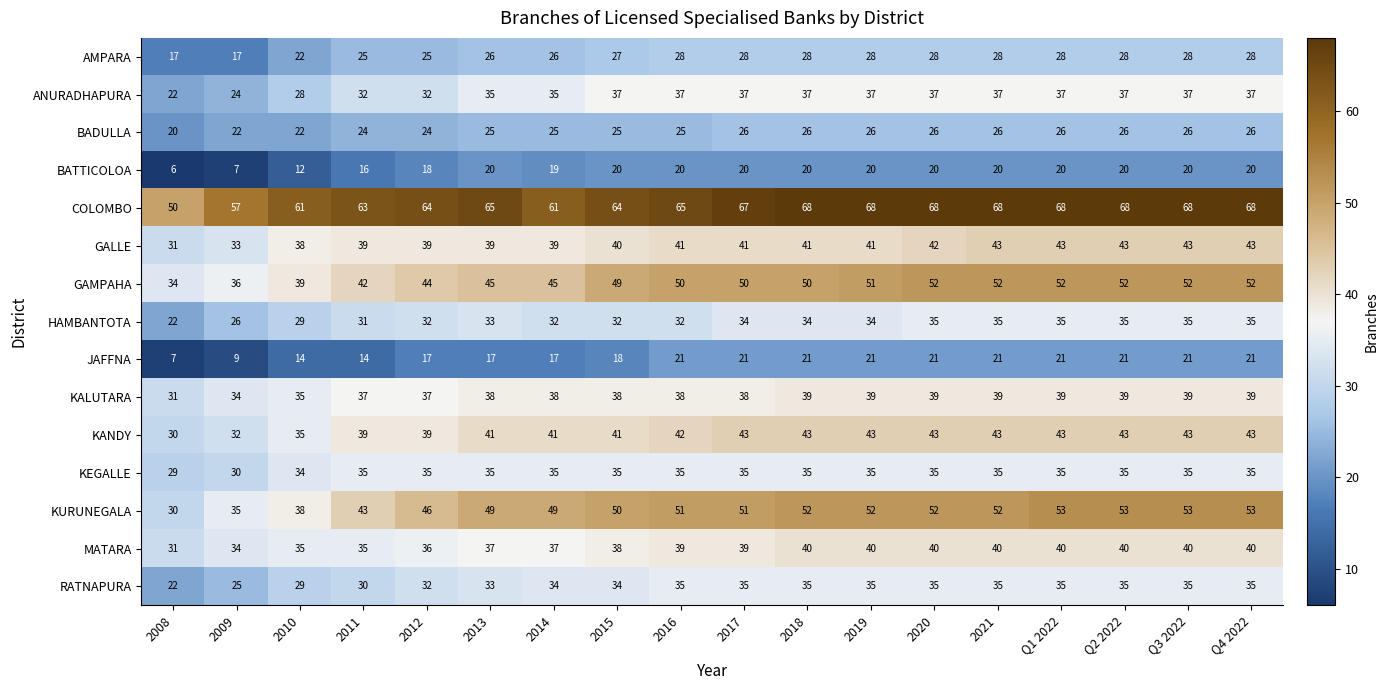

Which category has the lowest value across all series?

2008